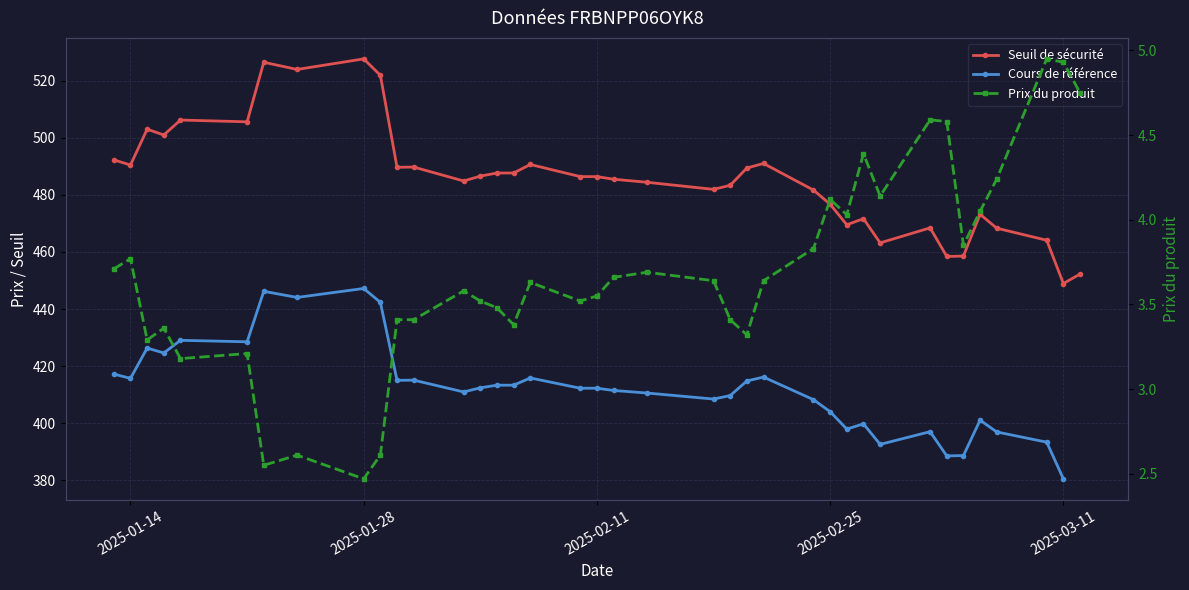

True or false: Prix du produit and Cours de référence cross at least once.

False